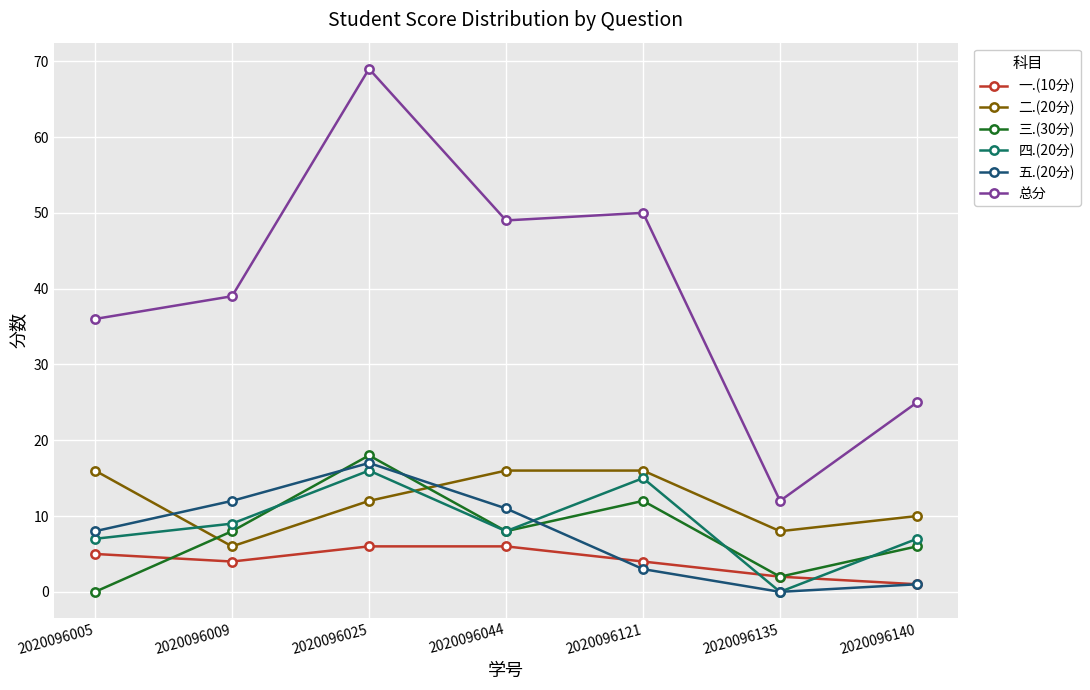

The value of 四.(20分) at 2020096044 is 8. True or false?

True